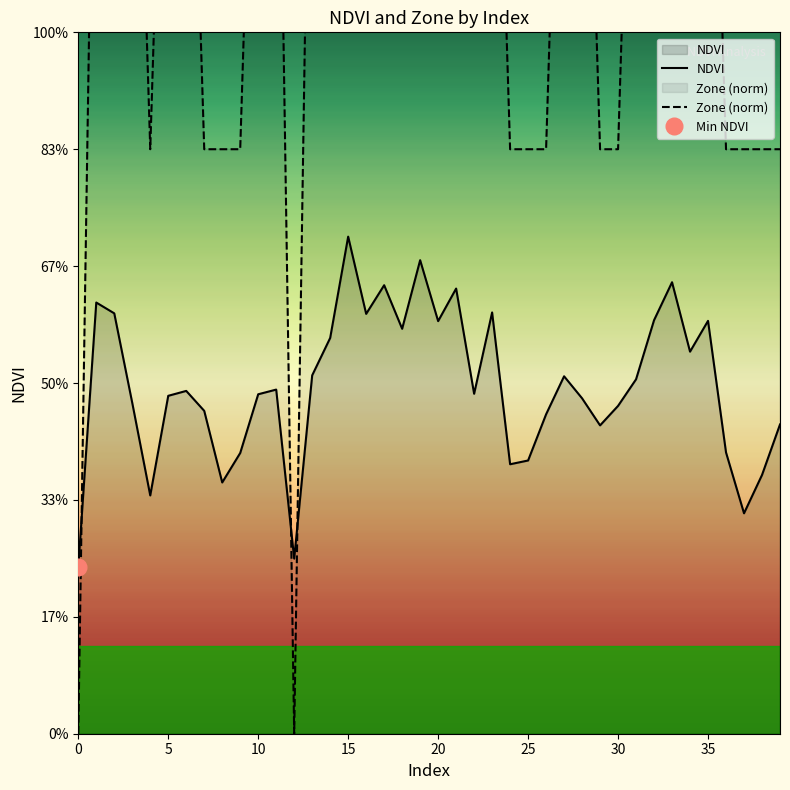

Which category has the highest value in the Zone (norm) series?

5